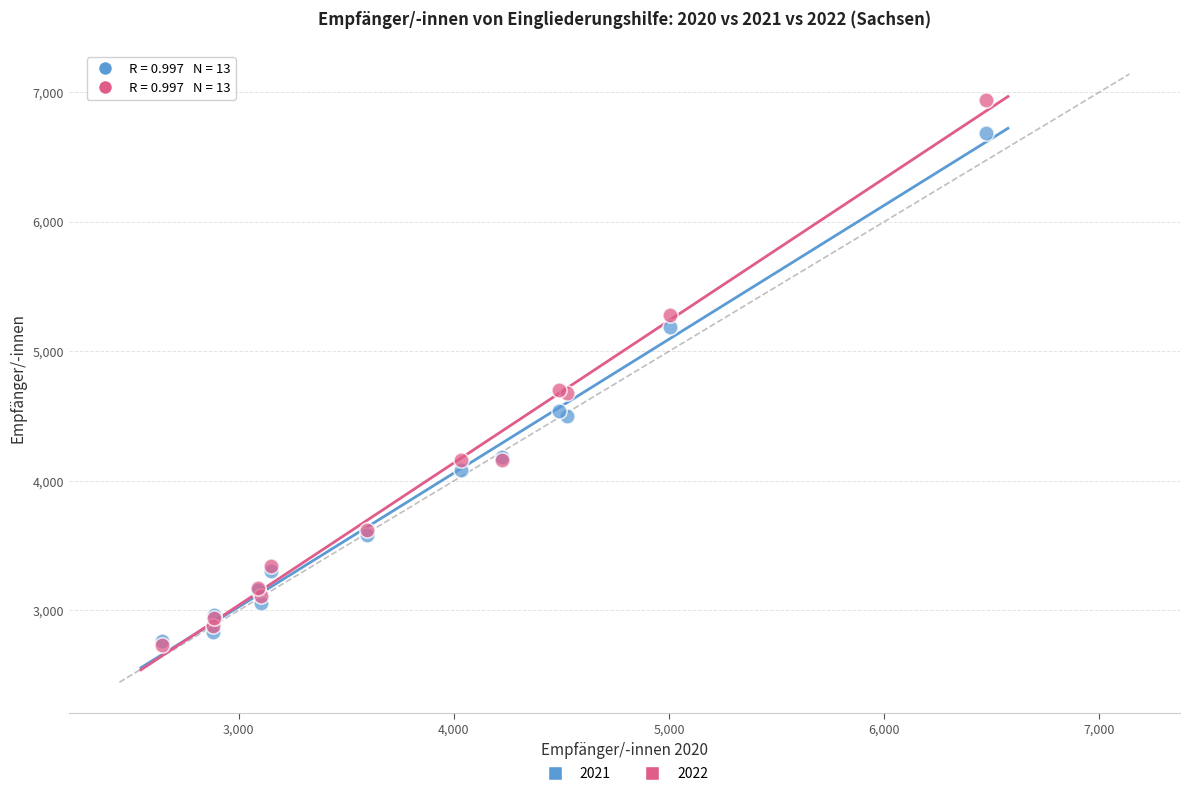

What are all the series names shown in the legend?

2021, 2022